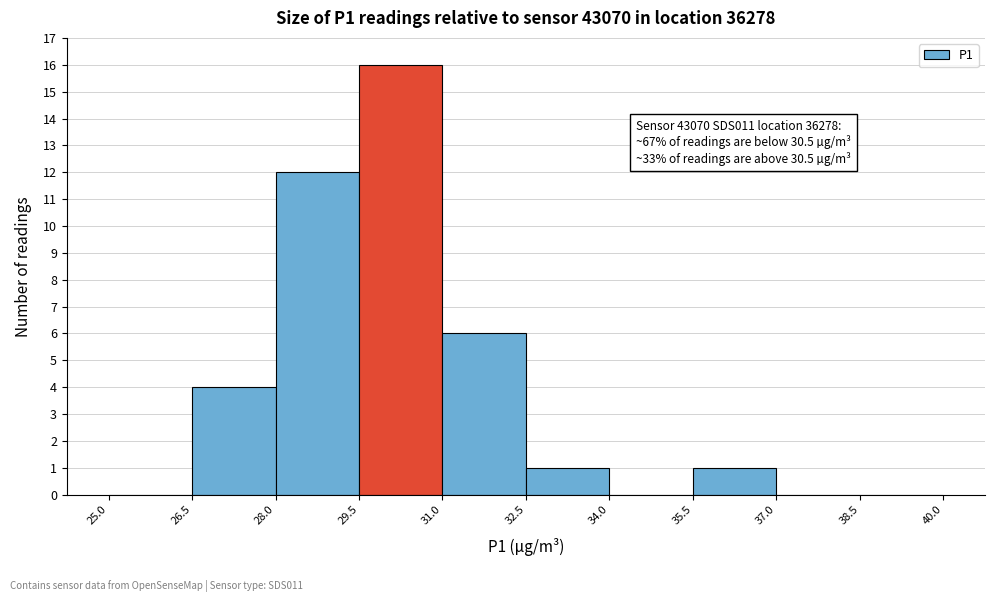

Over which range of the x-axis is the bar tallest?

29.5 to 31.0